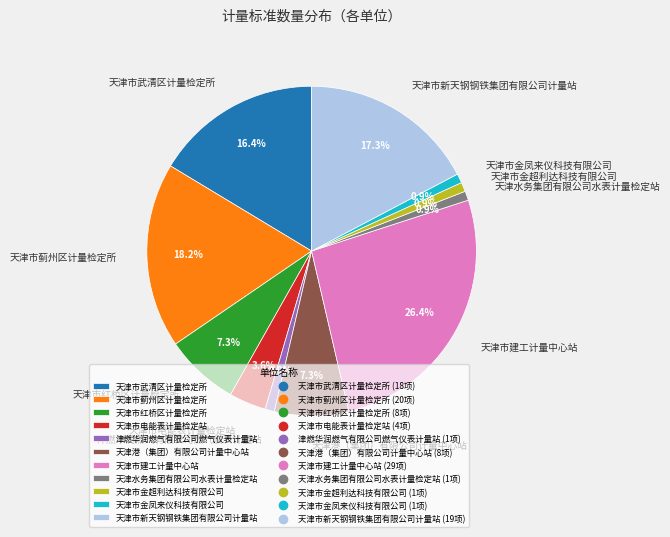

To the nearest percent, what is the average slice percentage?

9%